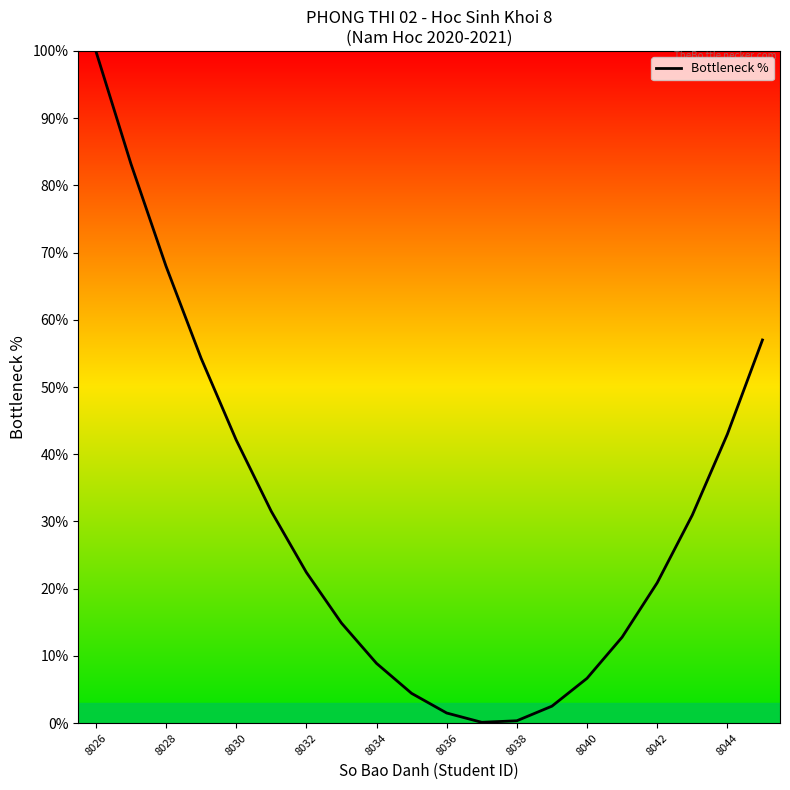

What is the greatest value displayed?

100.0